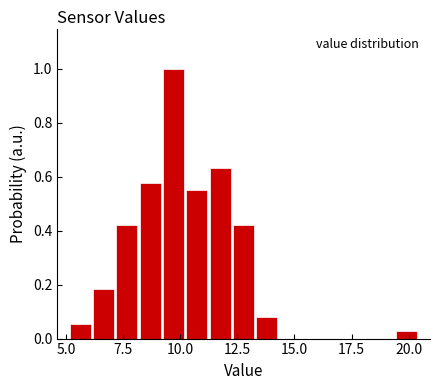

Read against the x-axis, roughly where is the centre of the tallest bar?

9.5